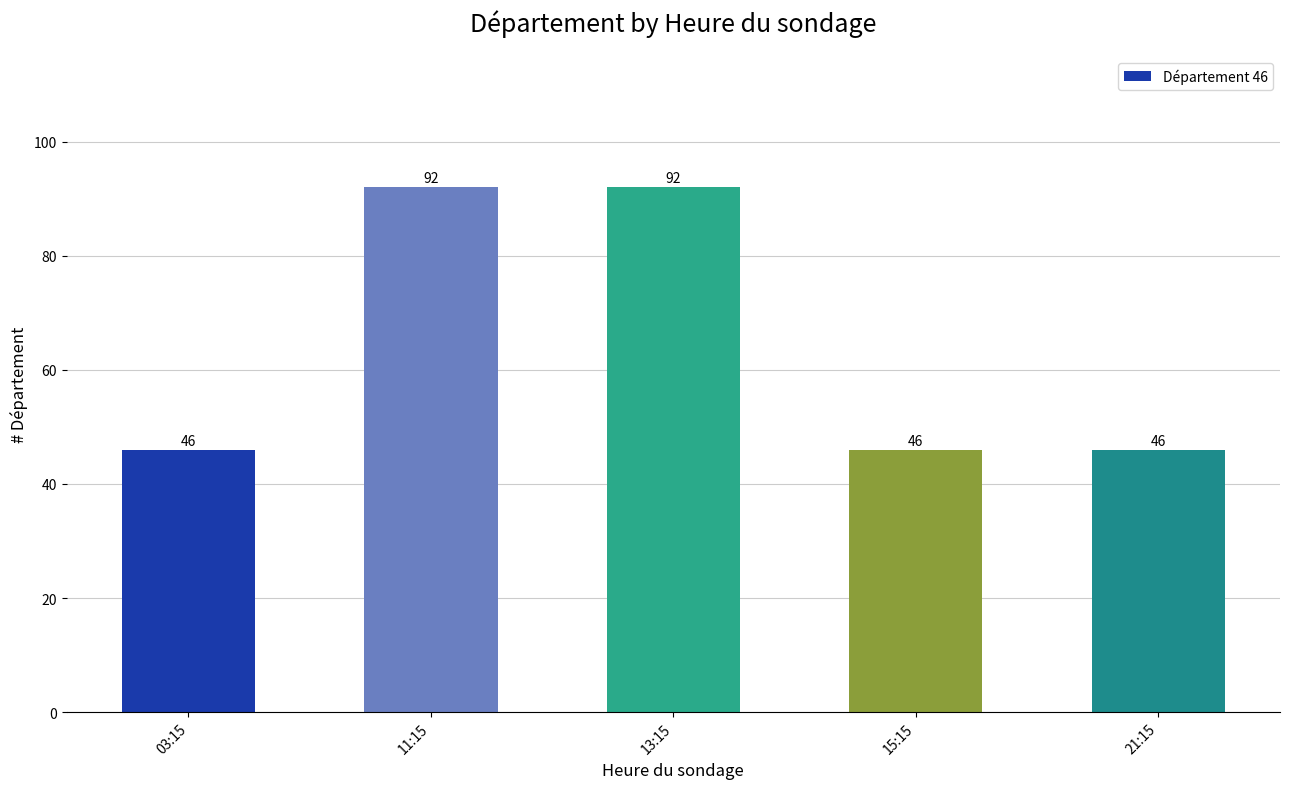

What is the smallest value displayed?

46